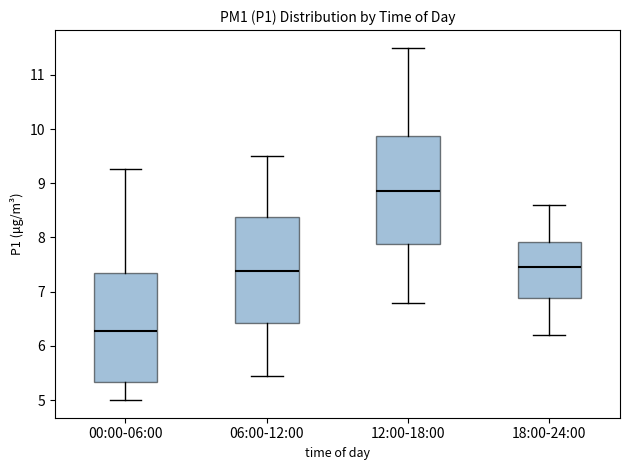

Which box's median line is the lowest?

00:00-06:00